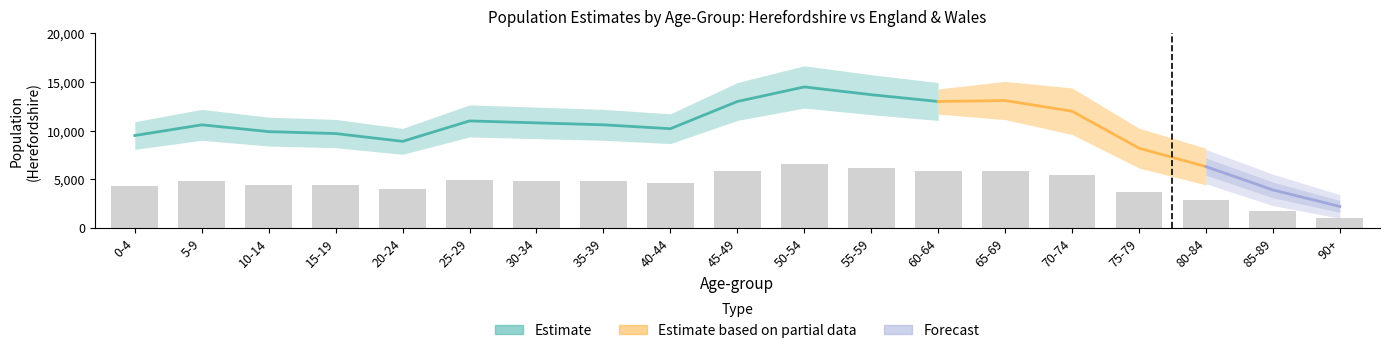

Which series has the largest range (max minus min)?

Herefordshire